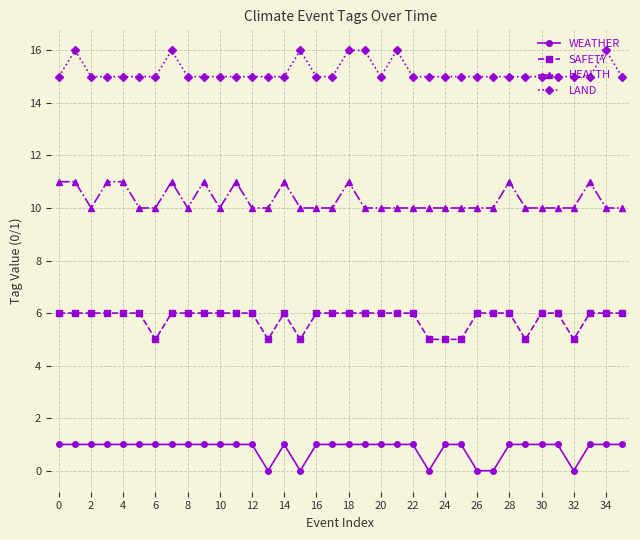

How many LAND values are between 15 and 16?

36